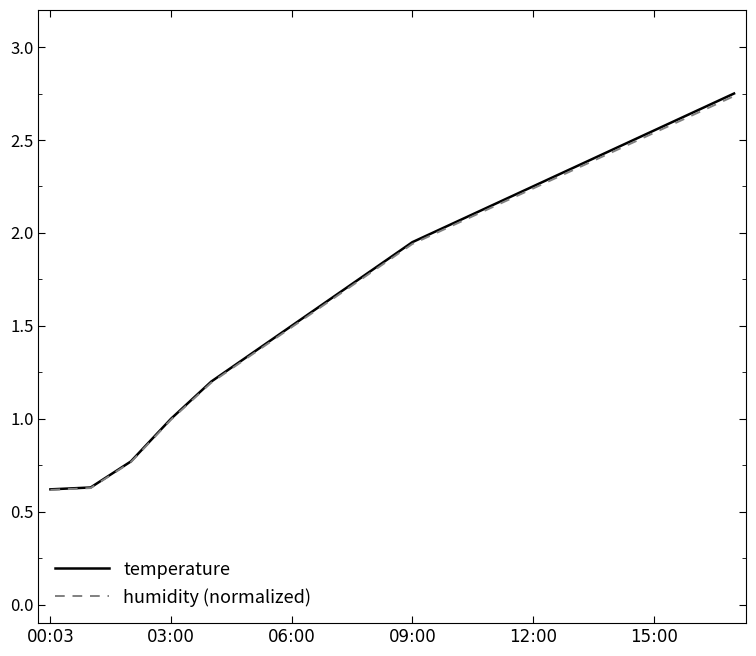

Is this an area chart (filled region under the line)?

No